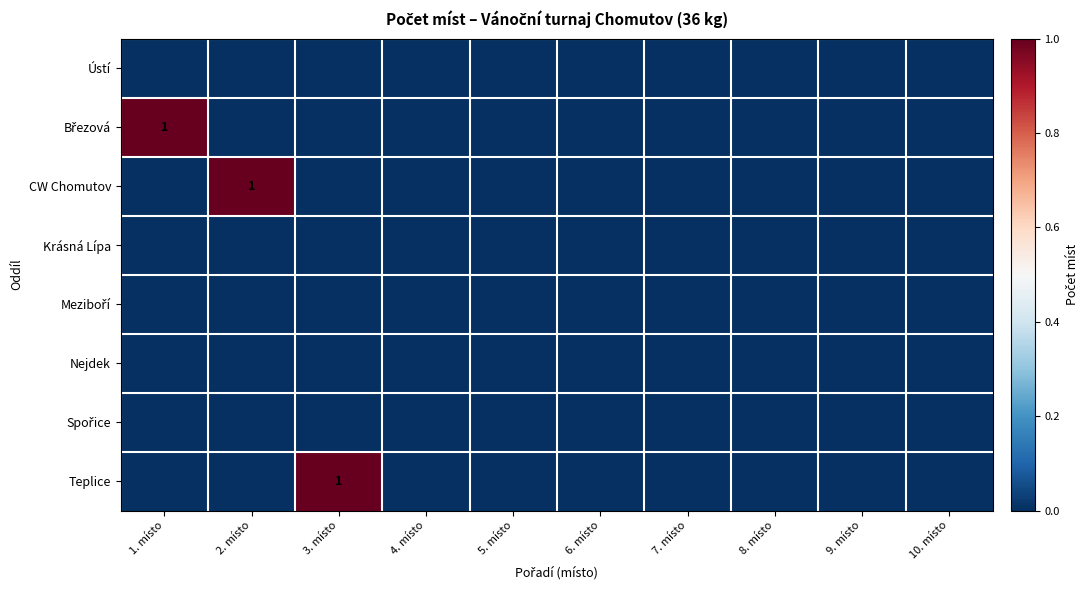

At 6. místo, list the series in order from smallest to largest.

Ústí, Březová, CW Chomutov, Krásná Lípa, Meziboří, Nejdek, Spořice, Teplice